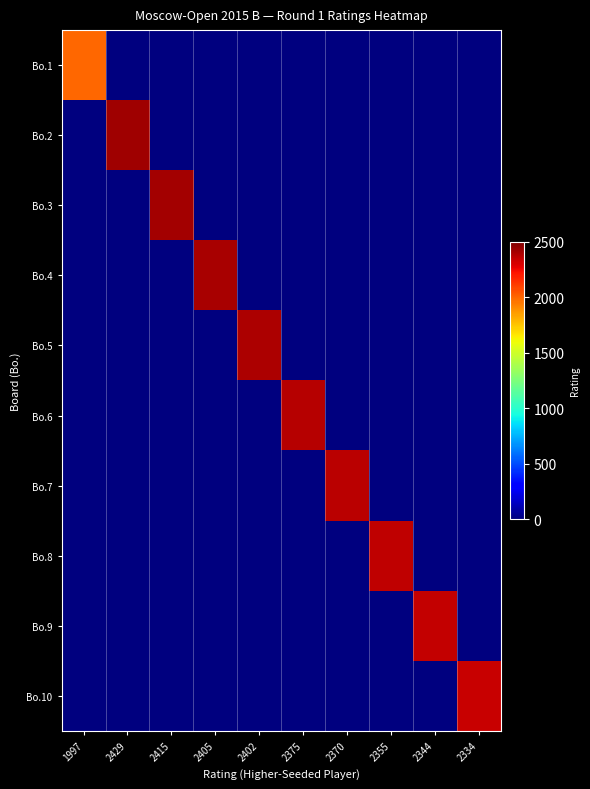

Between 2370 and 2334, which is larger?

2370